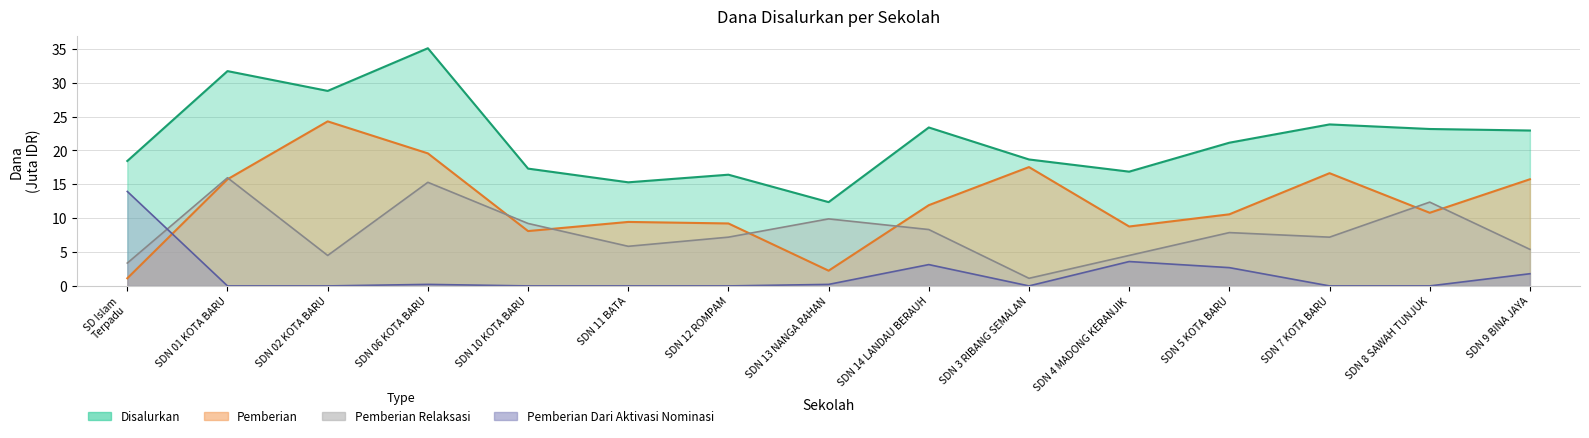

At which category is the sum across all series the highest?

SDN 06 KOTA BARU